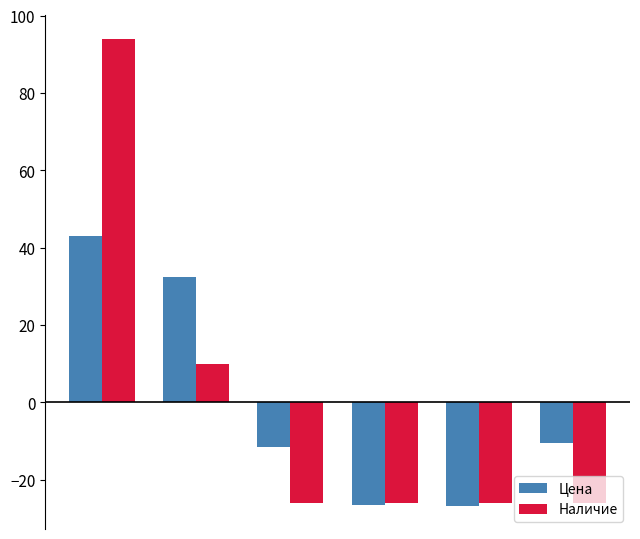

Count the number of data series in this chart.

2